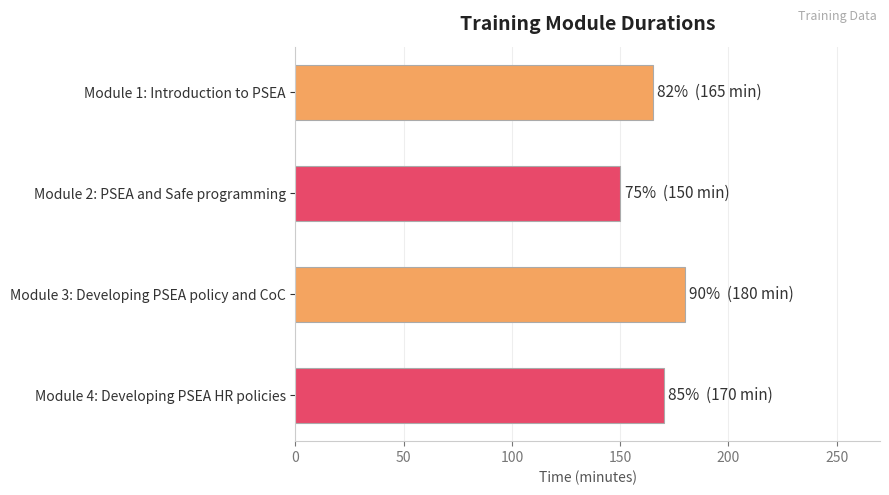

Is it true that the value at Module 1: Introduction to PSEA is 165?

True